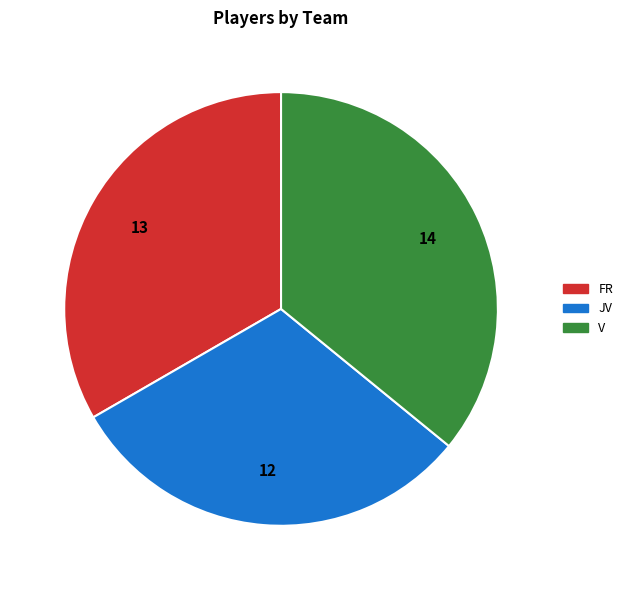

Is the sum of V and FR greater than half?

Yes